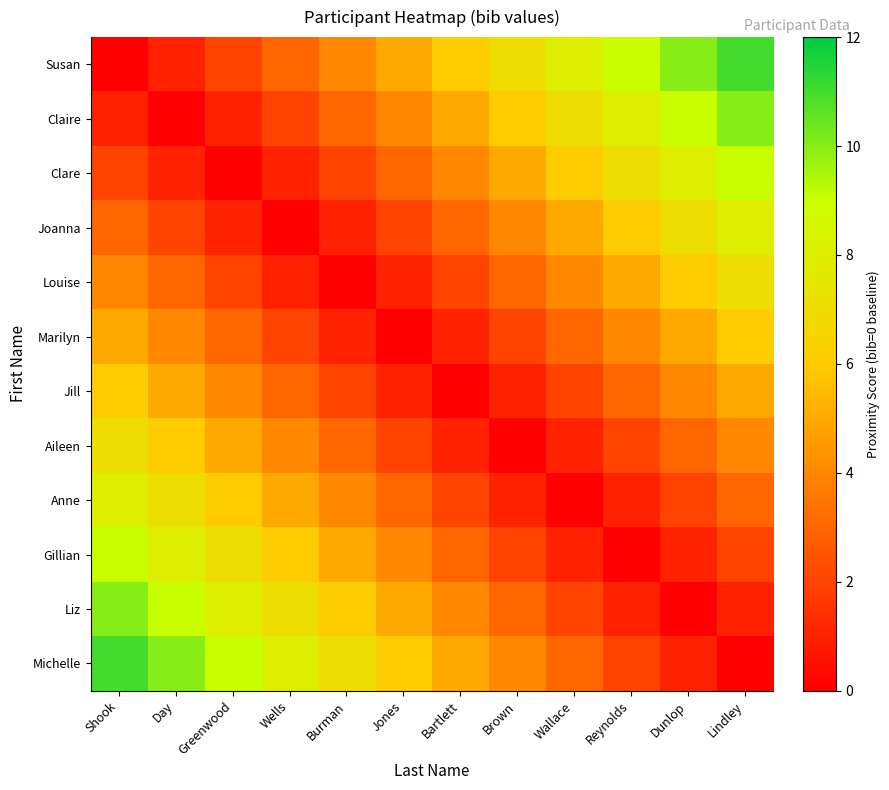

What is the total value across all series at Brown?

38